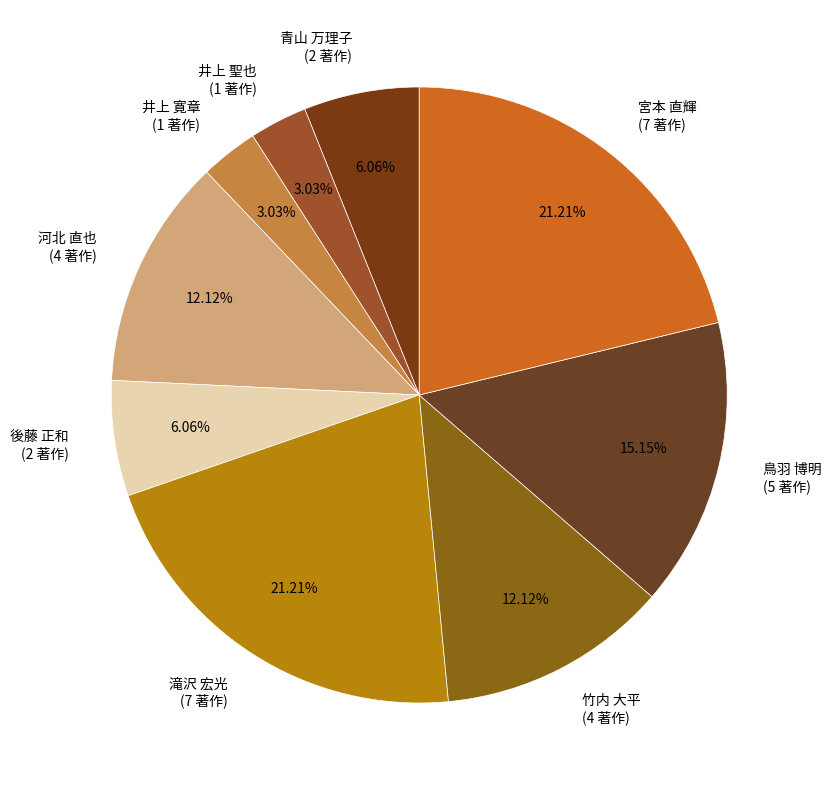

Between 後藤 正和 (2 著作) and 井上 寛章 (1 著作), which is larger?

後藤 正和 (2 著作)